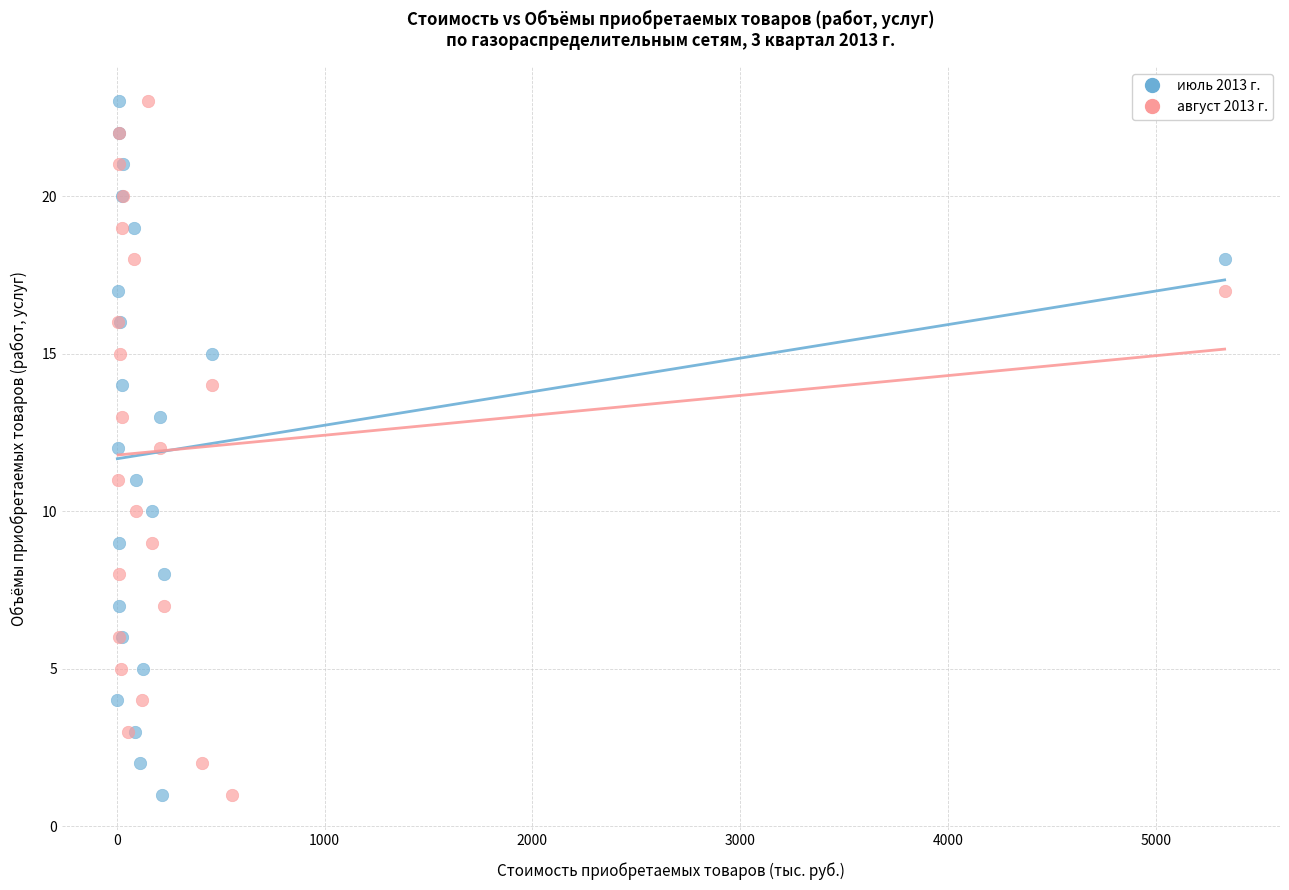

What are all the series names shown in the legend?

июль 2013 г., август 2013 г.